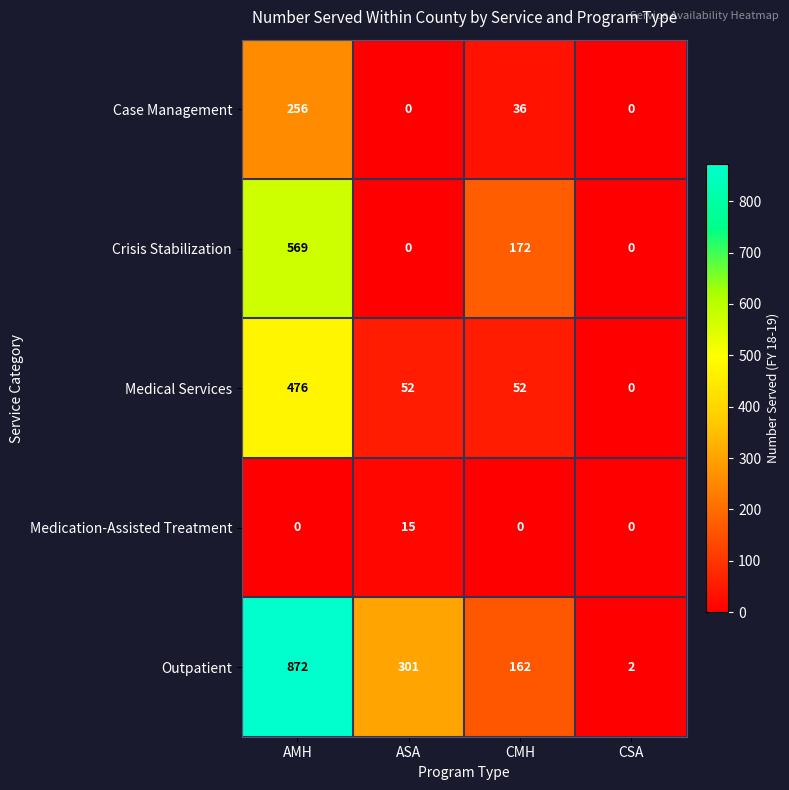

The Outpatient series shows 301 at ASA. True or false?

True